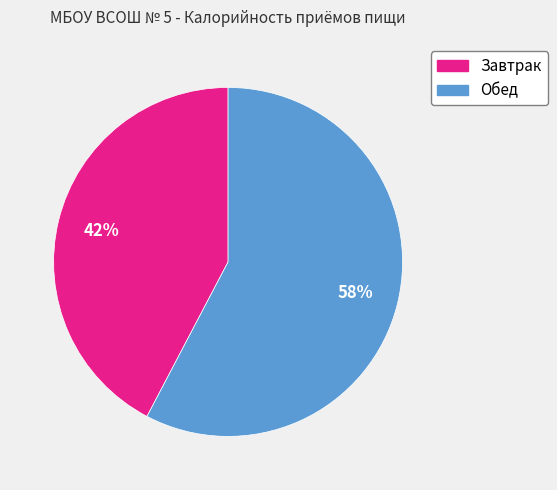

Is it true that Обед is 65% of the pie?

False